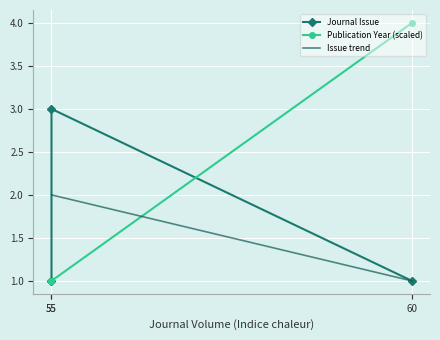

The Publication Year series shows 2 at 55. True or false?

False